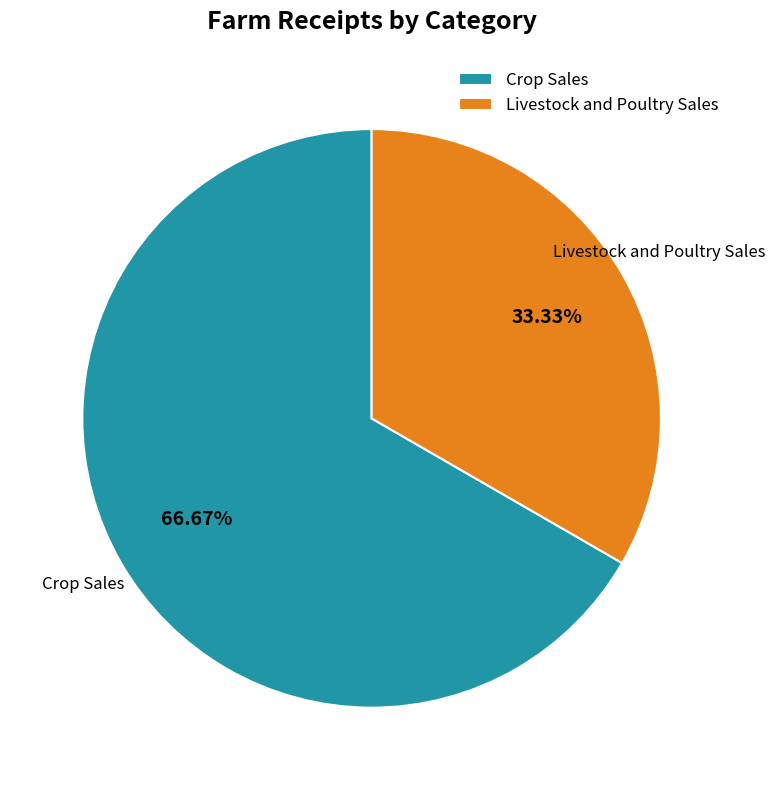

To the nearest percent, what is the difference between the Livestock and Poultry Sales and Crop Sales slice percentages?

33%